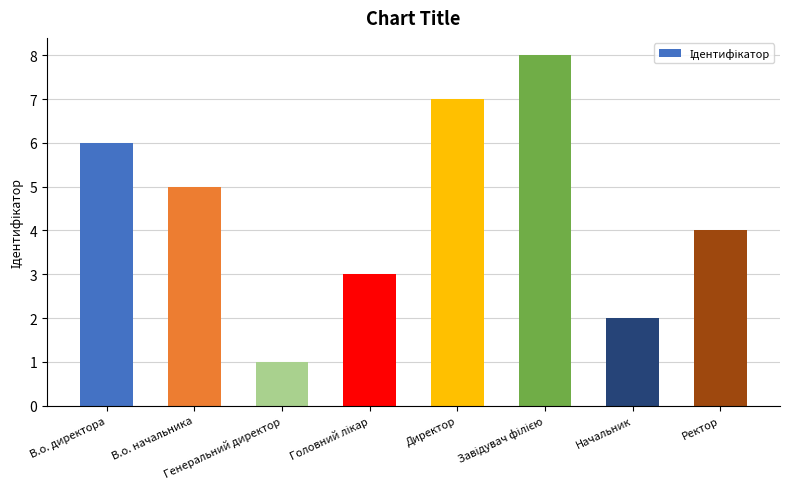

What is the greatest value displayed?

8